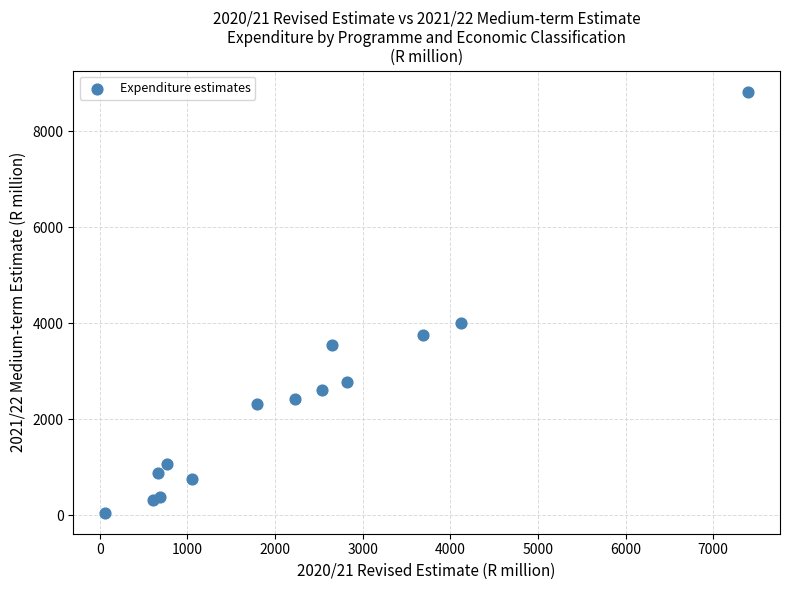

What is the range of Y values (max minus min)?

8770.1